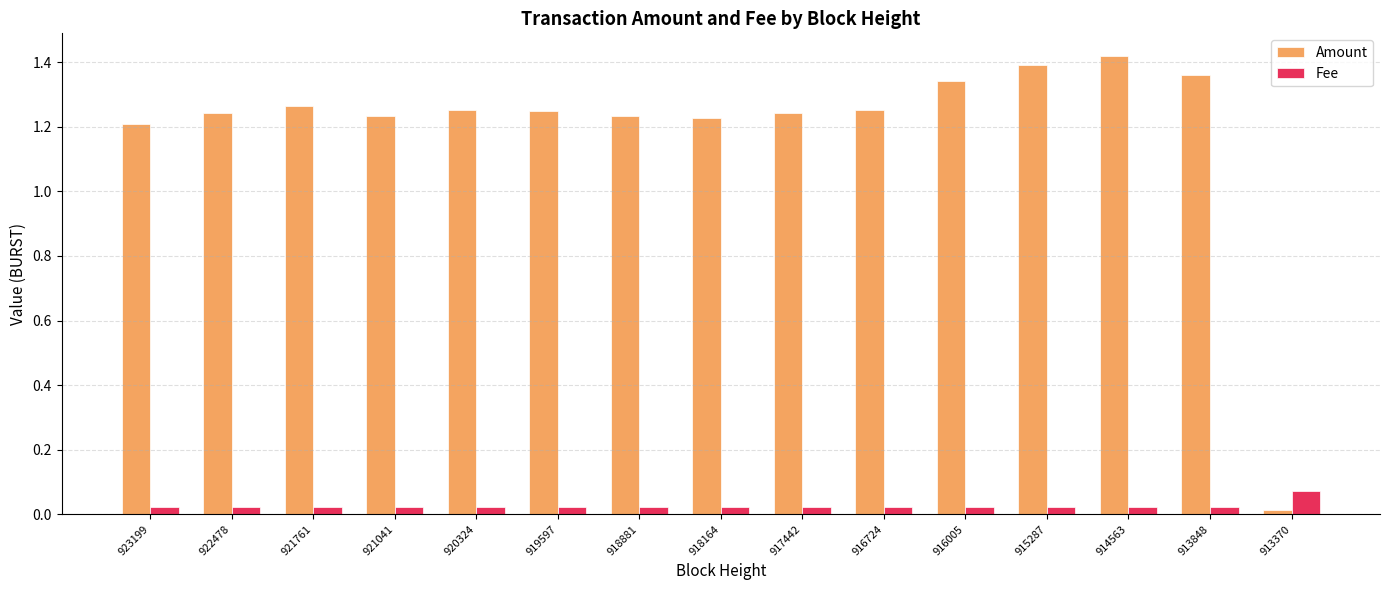

What is the sum of all Fee values?

0.4